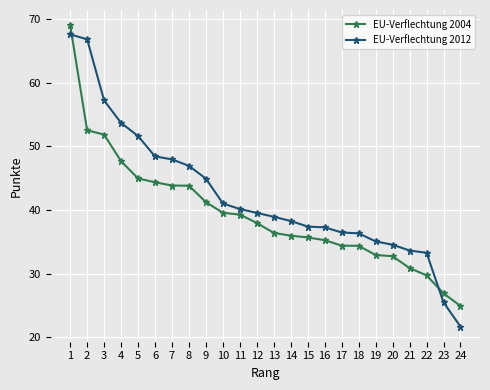

Which series has the widest spread of values?

EU-Verflechtung 2012